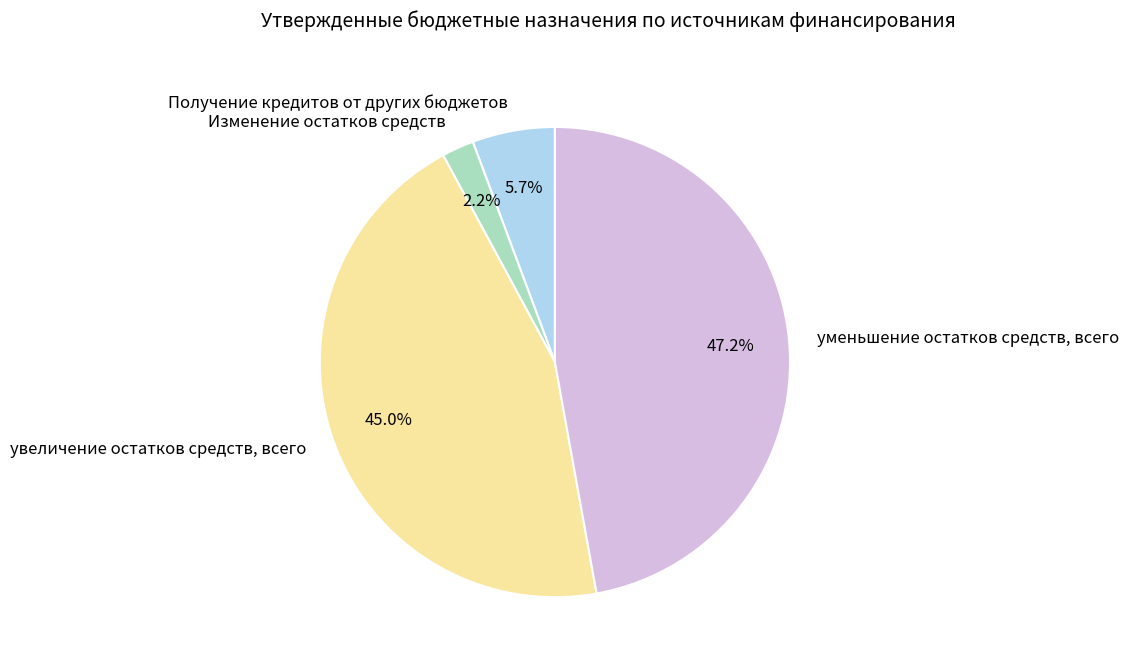

Is it true that Изменение остатков средств is 2% of the pie?

True